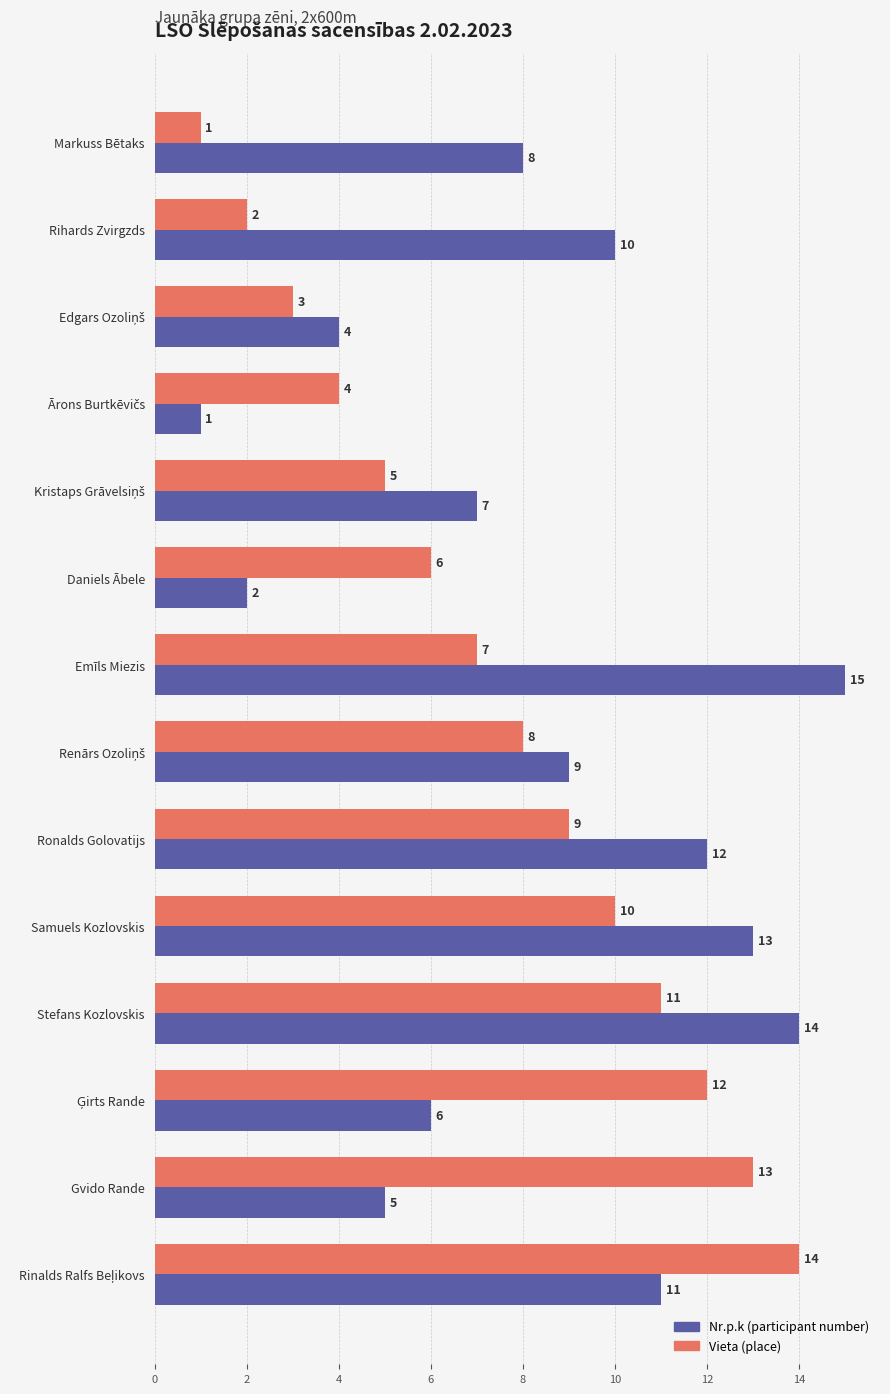

The Nr.p.k (participant number) series shows 12 at Ronalds Golovatijs. True or false?

True